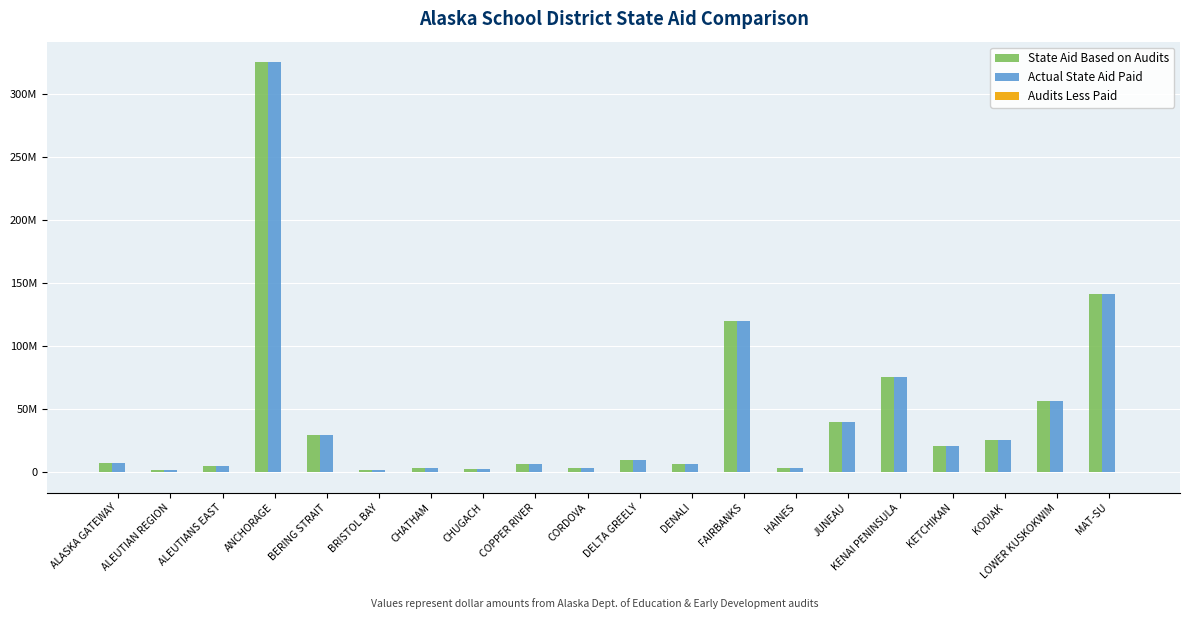

Are the bars grouped side by side (vs. stacked)?

Yes